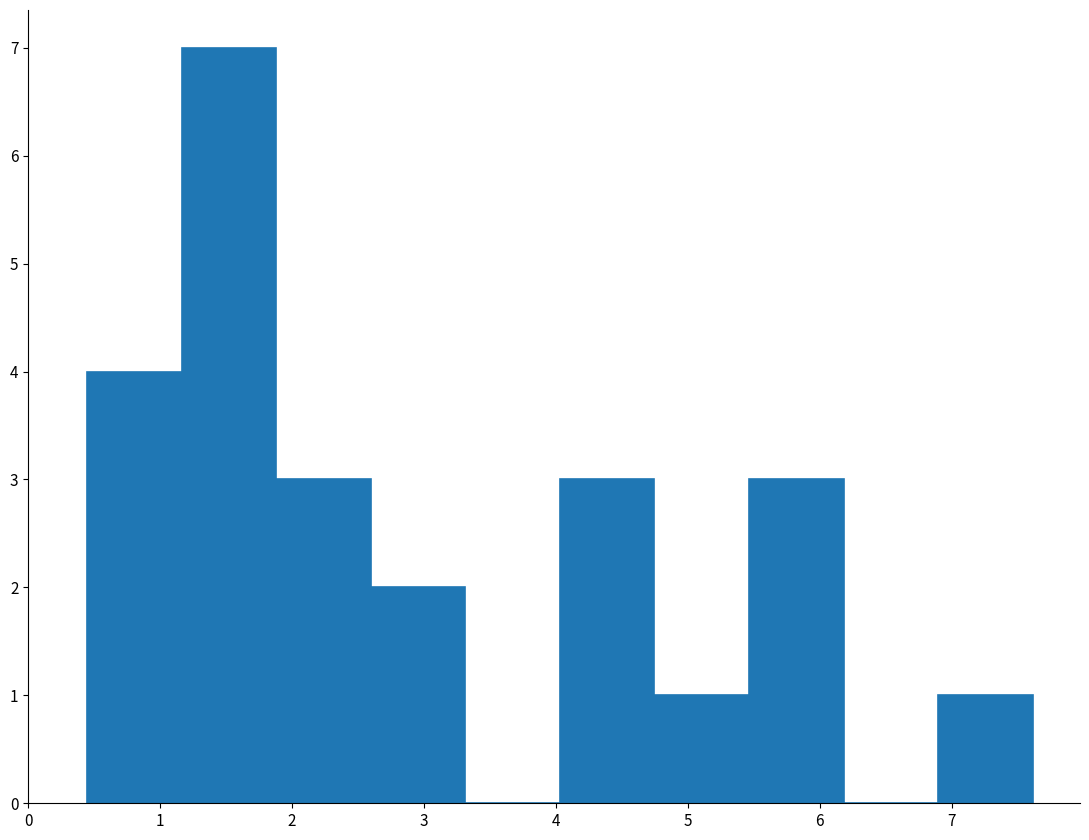

Reading left to right, list every bar in this chart as the range it spans on the x-axis followed by its height. Neither the bar edges nor the heights are printed on the chart, so give them approximately, as read against the axes.

0.4 to 1.2: 4
1.2 to 1.9: 7
1.9 to 2.6: 3
2.6 to 3.3: 2
3.3 to 4.0: 0
4.0 to 4.7: 3
4.7 to 5.5: 1
5.5 to 6.2: 3
6.2 to 6.9: 0
6.9 to 7.6: 1